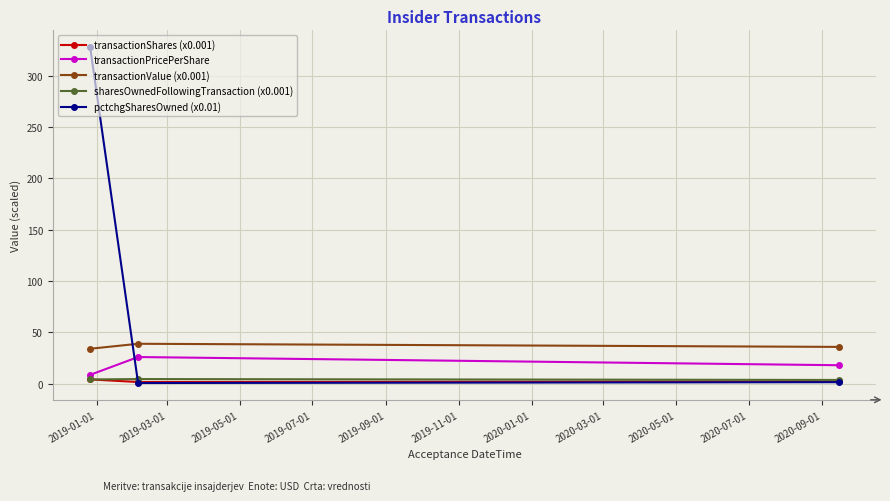

Which series has the largest total across all categories?

pctchgSharesOwned (x0.01)